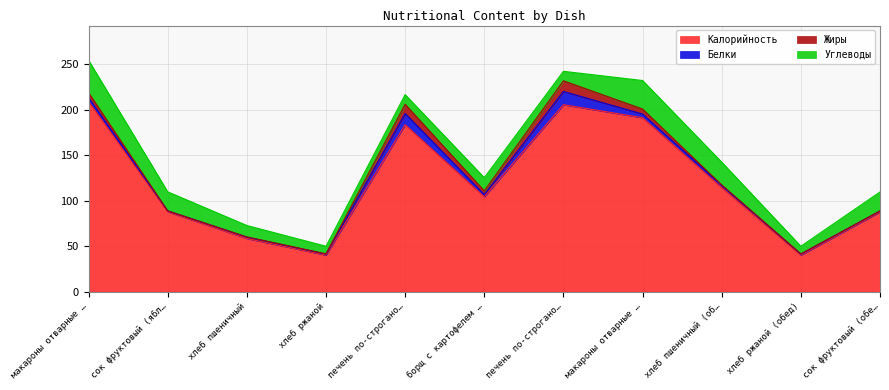

Reading left to right, what are all the values shown in this chart?

Калорийность: макароны отварные с овощами=209.0	сок фруктовый (яблочный)=87.8	хлеб пшеничный=58.4	хлеб ржаной=40.2	печень по-строгановски=183.5	борщ с картофелем и свежей капустой=104.3	печень по-строгановски (обед)=205.5	макароны отварные с овощами (обед)=191.2	хлеб пшеничный (обед)=114.3	хлеб ржаной (обед)=40.2	сок фруктовый (обед)=87.7
Белки: макароны отварные с овощами=4.2	сок фруктовый (яблочный)=1.0	хлеб пшеничный=1.6	хлеб ржаной=1.1	печень по-строгановски=12.3	борщ с картофелем и свежей капустой=2.4	печень по-строгановски (обед)=14.6	макароны отварные с овощами (обед)=4.0	хлеб пшеничный (обед)=2.5	хлеб ржаной (обед)=1.1	сок фруктовый (обед)=1.0
Жиры: макароны отварные с овощами=5.5	сок фруктовый (яблочный)=0.0	хлеб пшеничный=0.2	хлеб ржаной=0.2	печень по-строгановски=10.2	борщ с картофелем и свежей капустой=4.0	печень по-строгановски (обед)=11.7	макароны отварные с овощами (обед)=5.5	хлеб пшеничный (обед)=0.4	хлеб ржаной (обед)=0.2	сок фруктовый (обед)=0.0
Углеводы: макароны отварные с овощами=35.7	сок фруктовый (яблочный)=20.9	хлеб пшеничный=12.5	хлеб ржаной=8.4	печень по-строгановски=10.6	борщ с картофелем и свежей капустой=14.5	печень по-строгановски (обед)=10.4	макароны отварные с овощами (обед)=31.4	хлеб пшеничный (обед)=25.1	хлеб ржаной (обед)=8.4	сок фруктовый (обед)=20.9